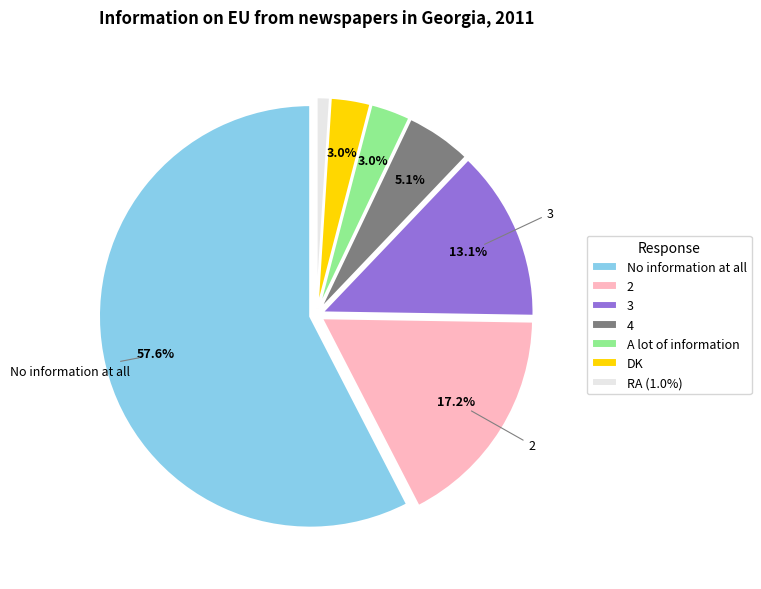

The 4 slice represents 11% of the pie. True or false?

False